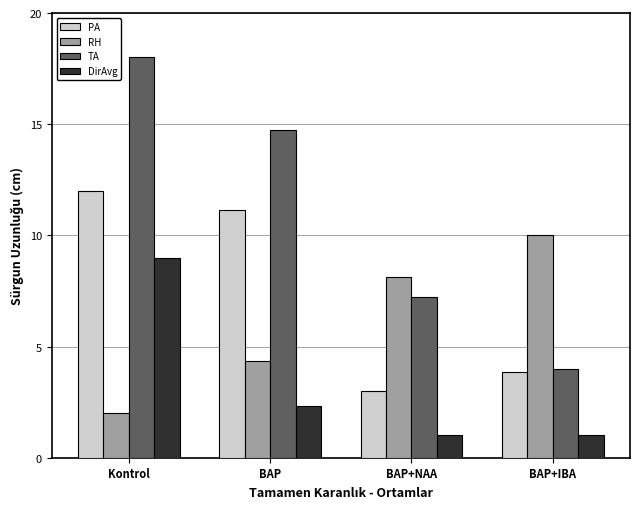

How many data points does each series have?

4